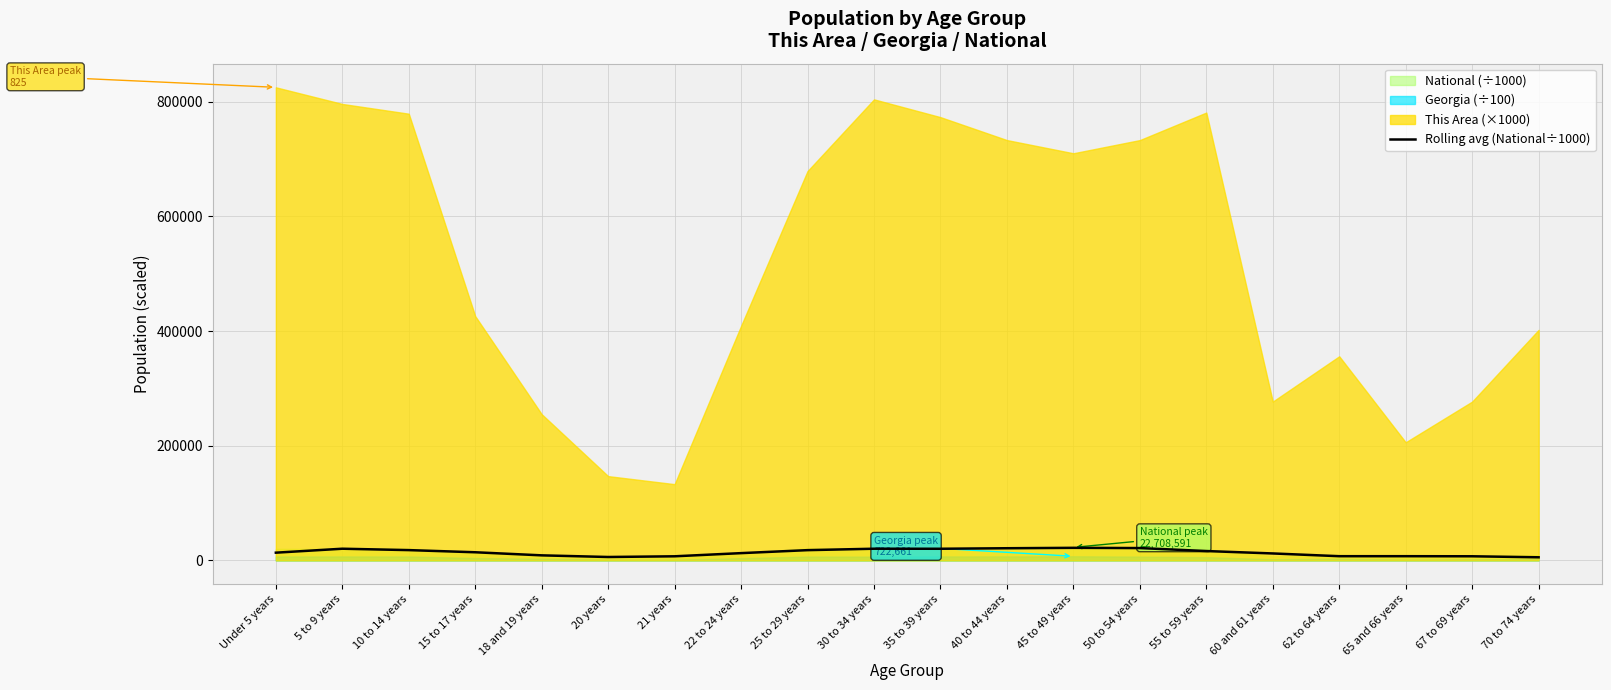

Which label corresponds to the smallest value in the chart?

70 to 74 years